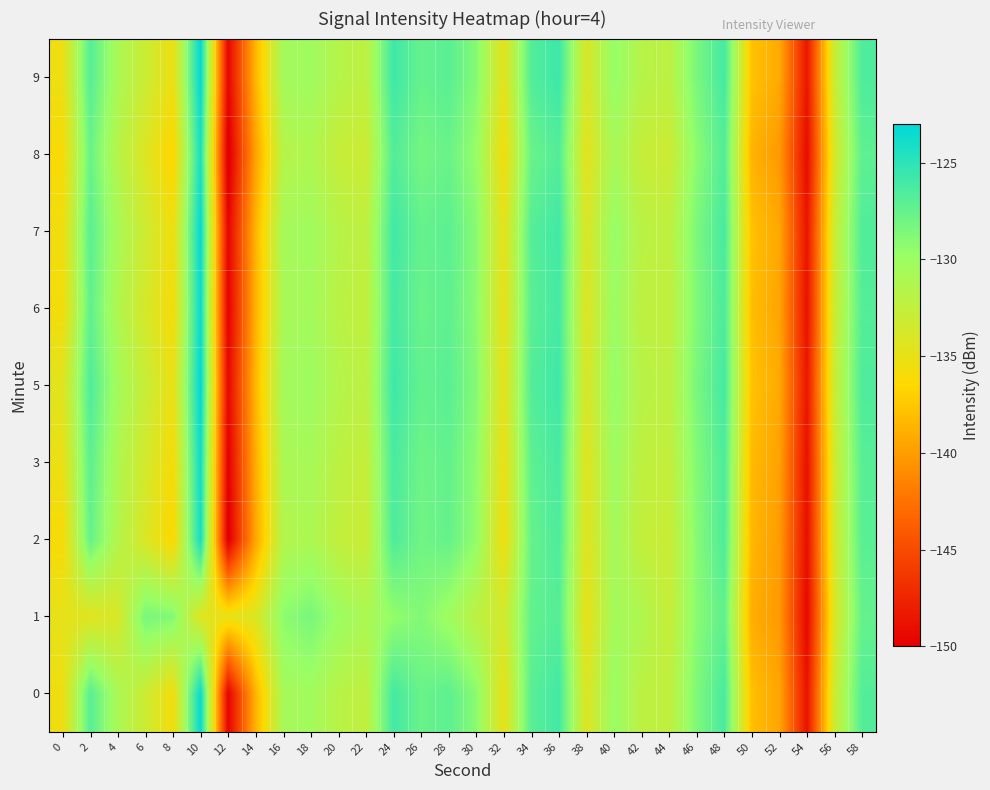

Which has a higher value, 40 or 48?

48